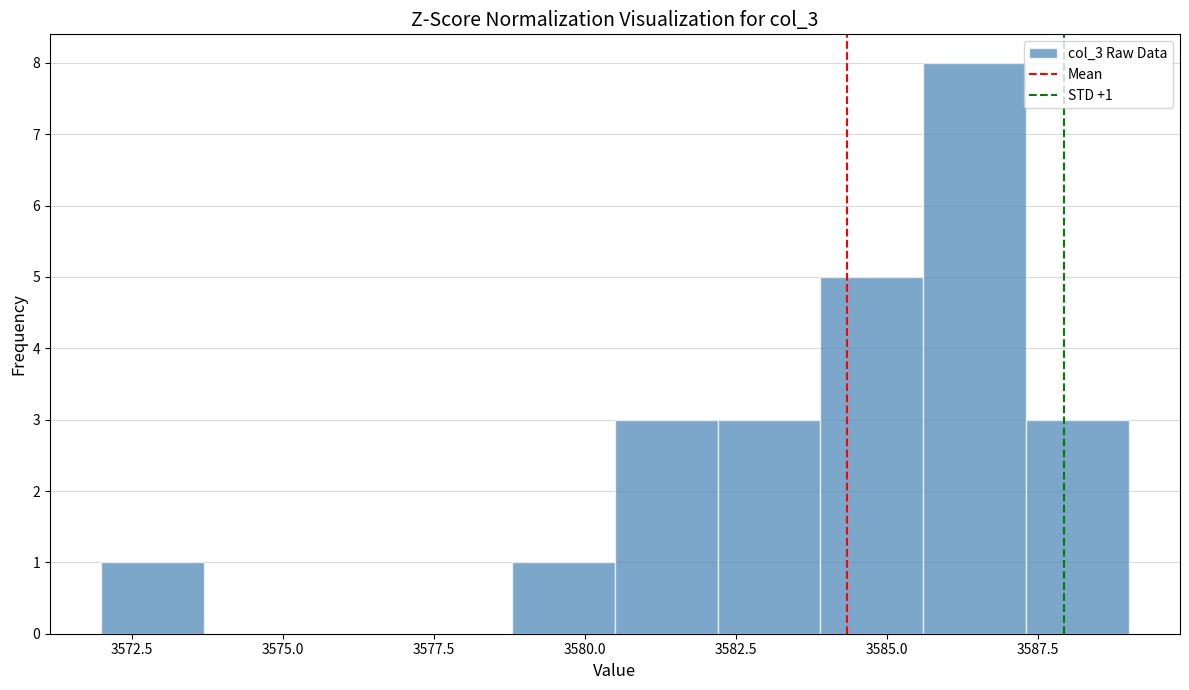

Read against the x-axis, roughly where is the centre of the tallest bar?

3586.5